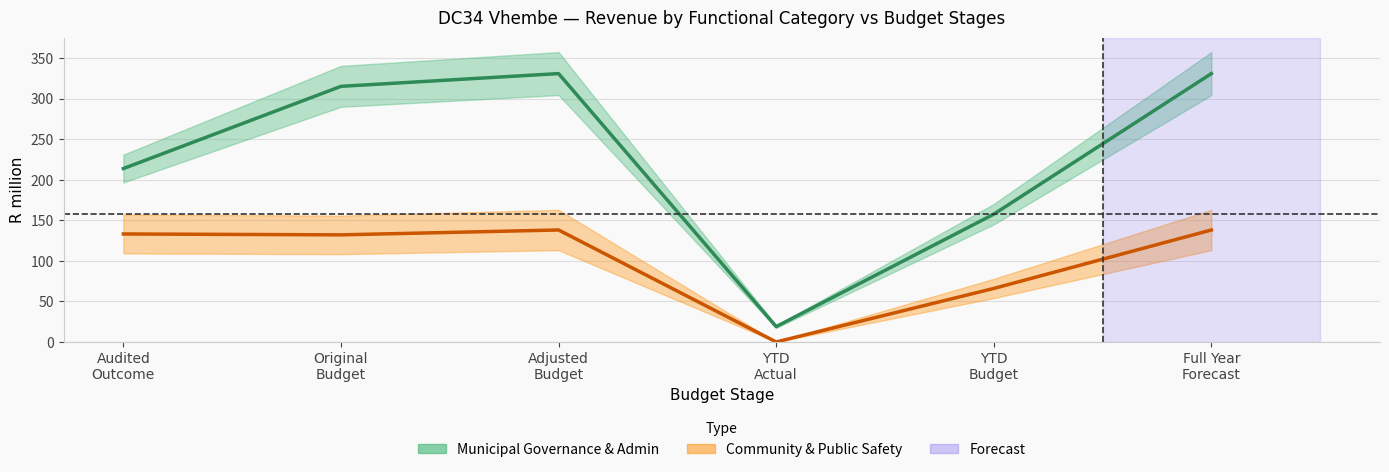

At which category does Community & Public Safety (R million) reach its first local peak?

Adjusted
Budget